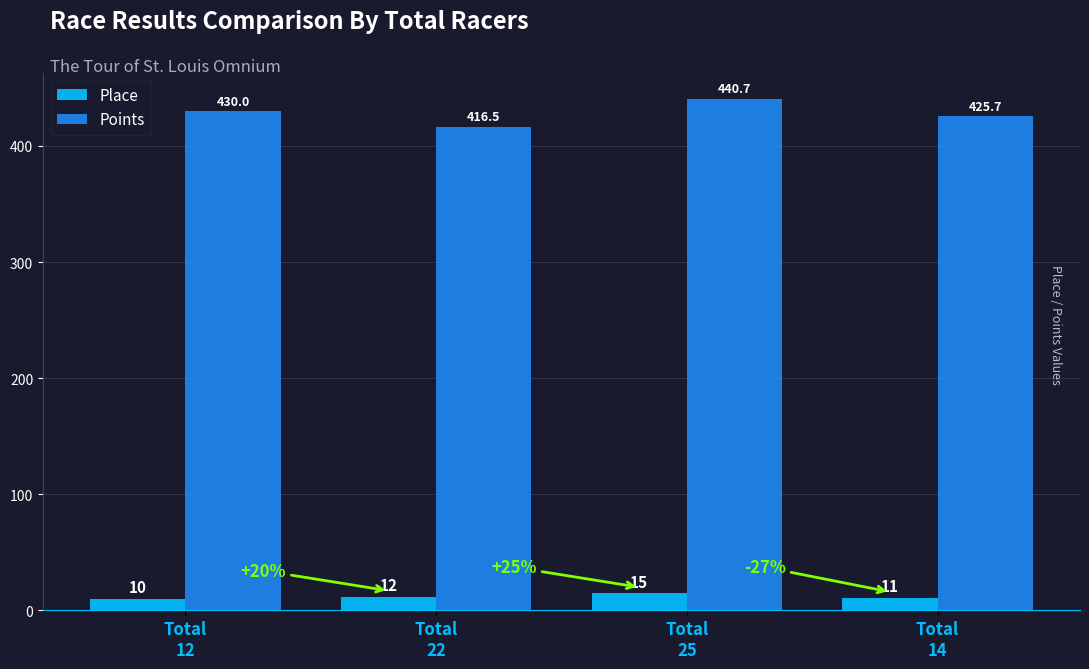

Where is Place nearest to the value 12?

Total
22